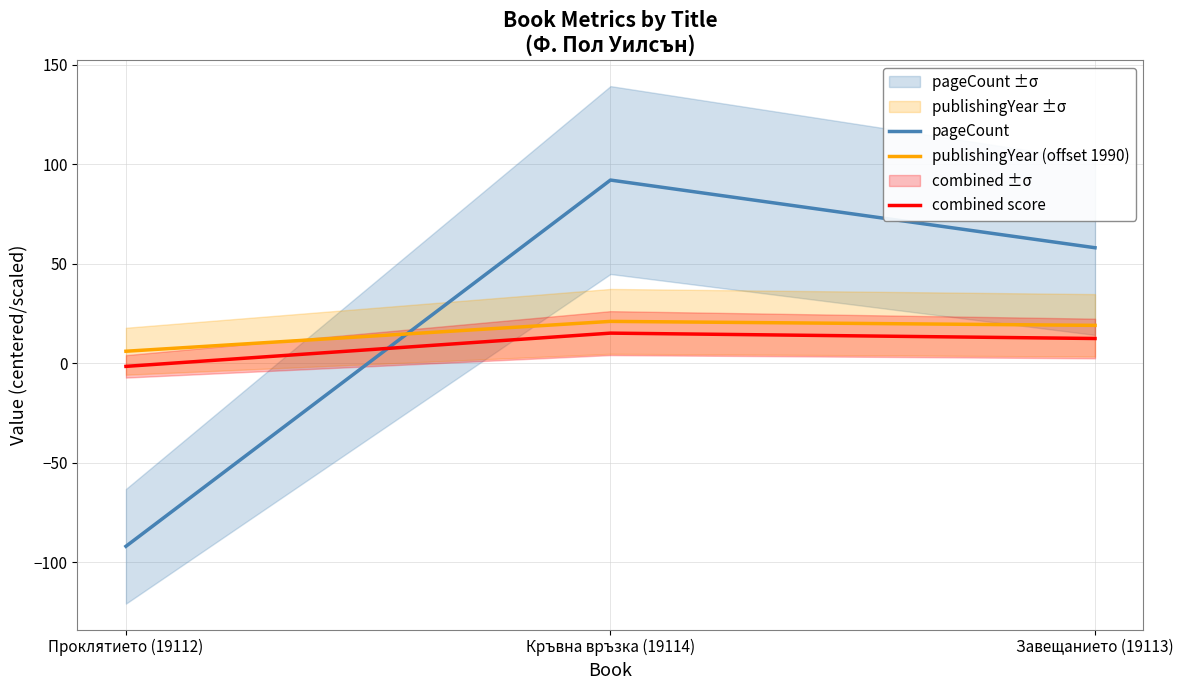

What is the label of the 2nd point from the right?

Кръвна връзка (19114)